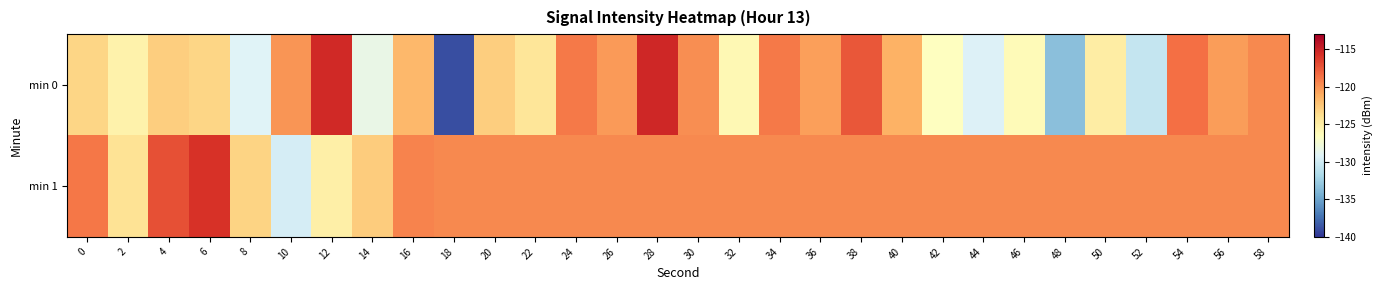

Count the number of data series in this chart.

2